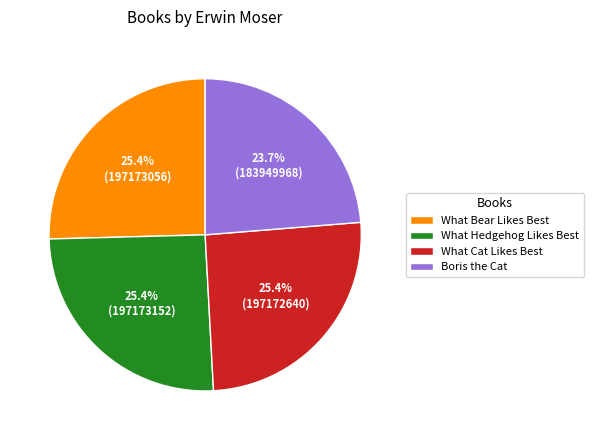

Between Boris the Cat and What Hedgehog Likes Best, which is larger?

What Hedgehog Likes Best